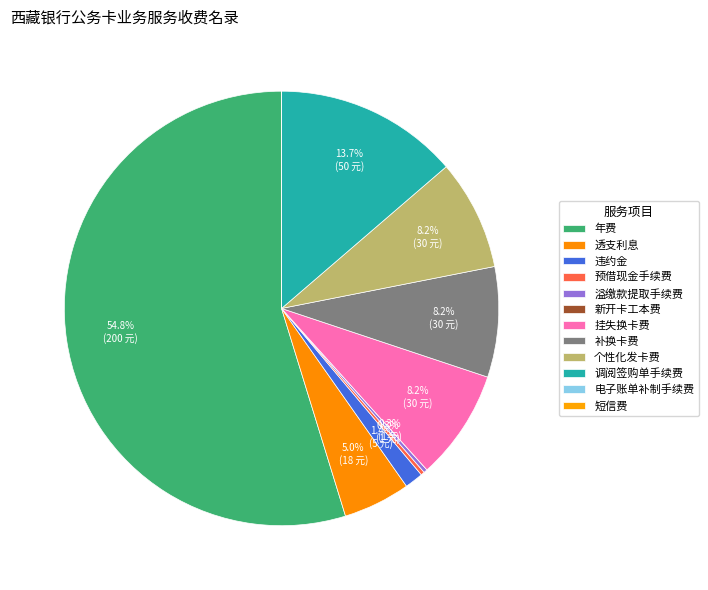

Is it true that 个性化发卡费 is 8% of the pie?

True